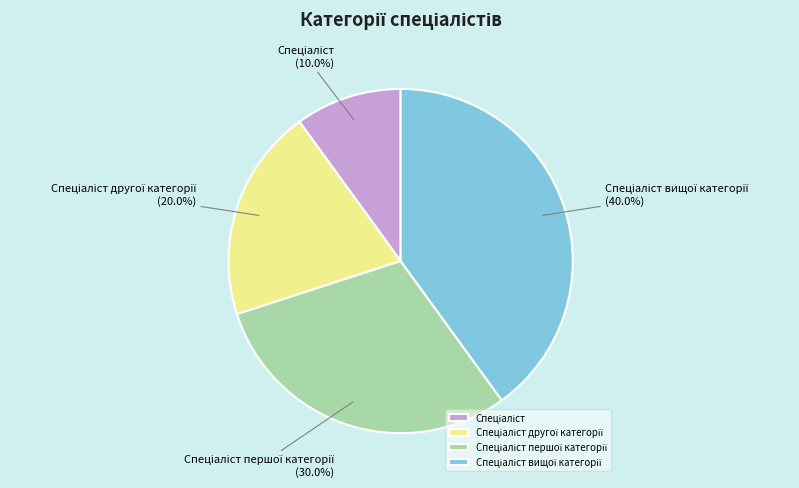

Is there any slice that represents more than half of the pie?

No